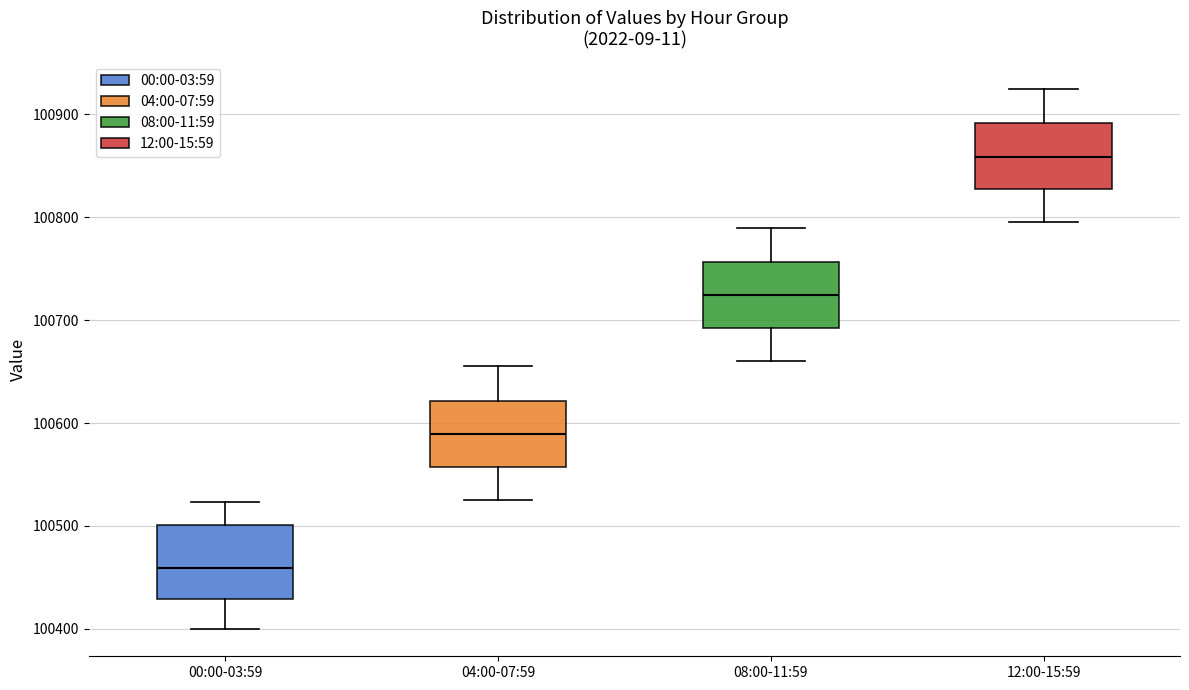

Where does the upper whisker of the box for 08:00-11:59 end on the y-axis? The values are not printed on the chart, so give them approximately, as read against the axis.

100790